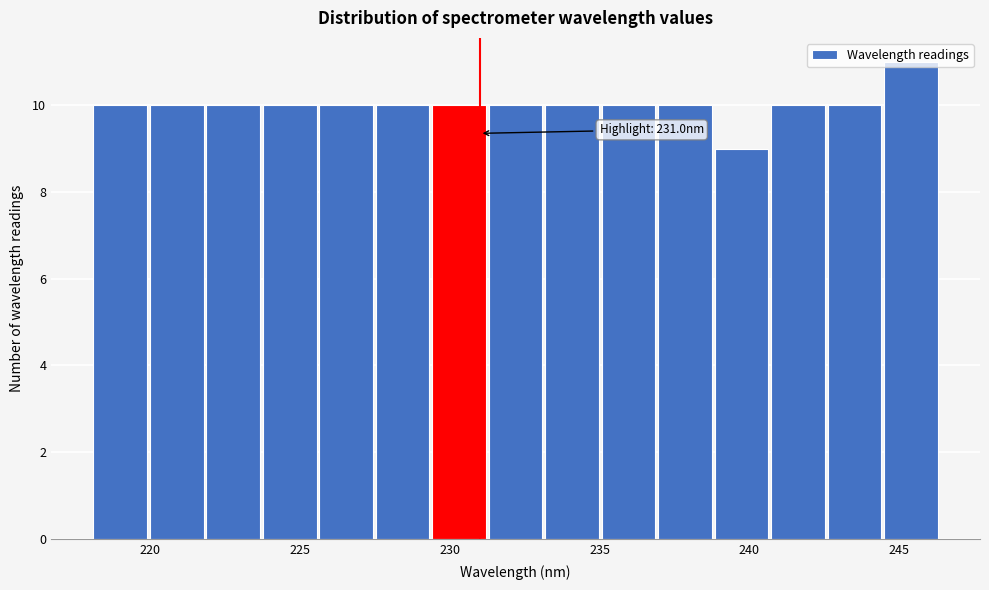

Around what value on the x-axis is the tallest bar? Give the approximate position of its centre, as read against the axis.

245.5